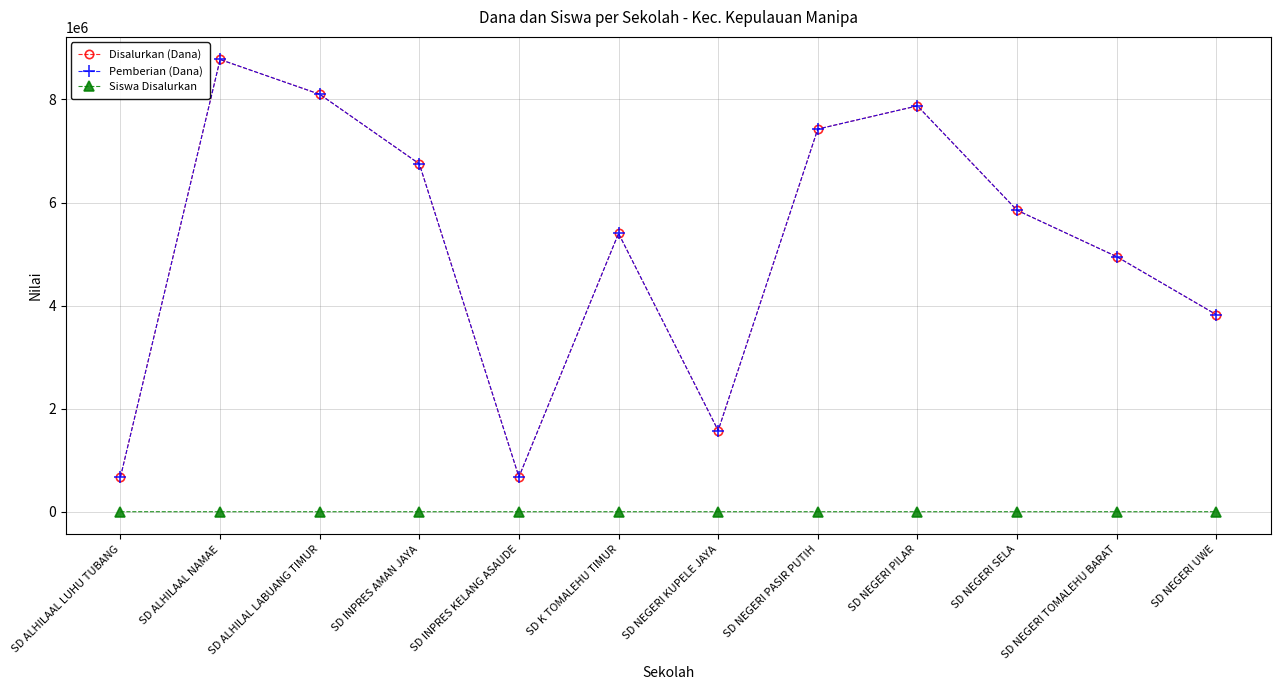

Rank the series at SD NEGERI PILAR from lowest to highest value.

Siswa Disalurkan, Disalurkan (Dana), Pemberian (Dana)